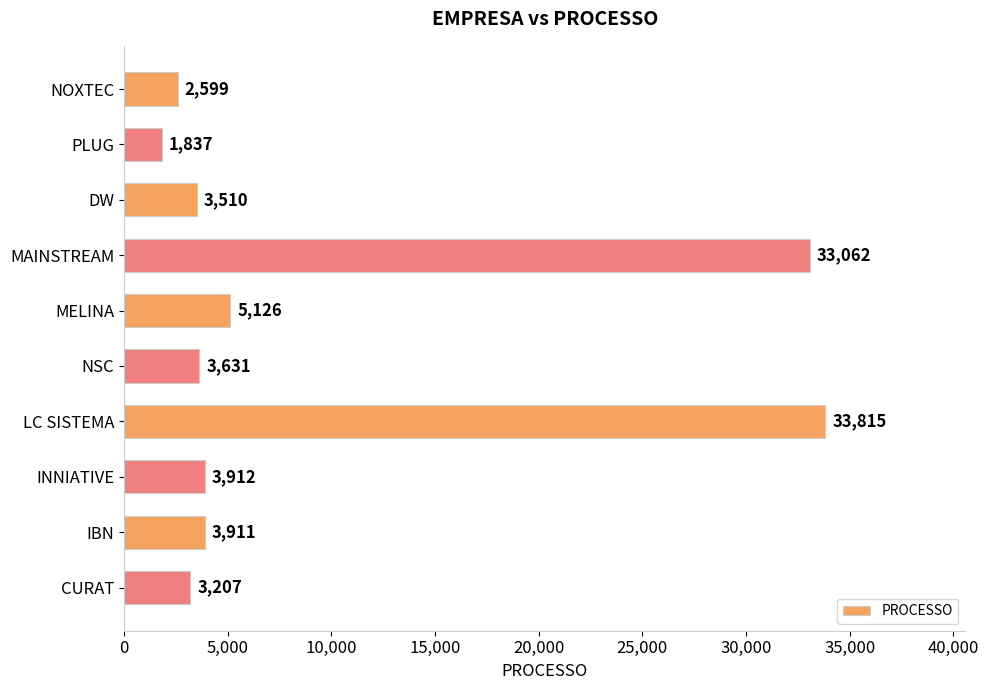

What is the change in value from NOXTEC to IBN?

+1312